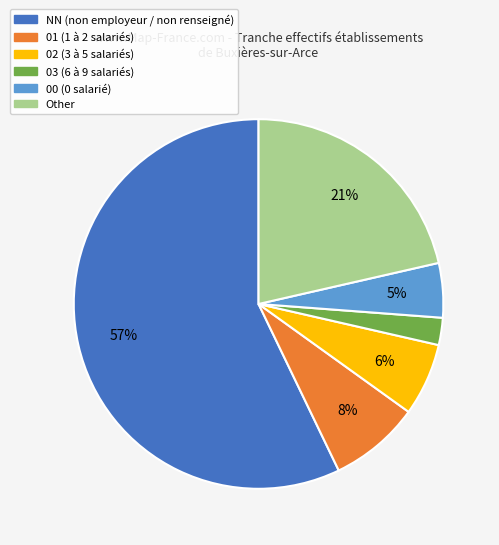

Is there any slice that represents more than half of the pie?

Yes